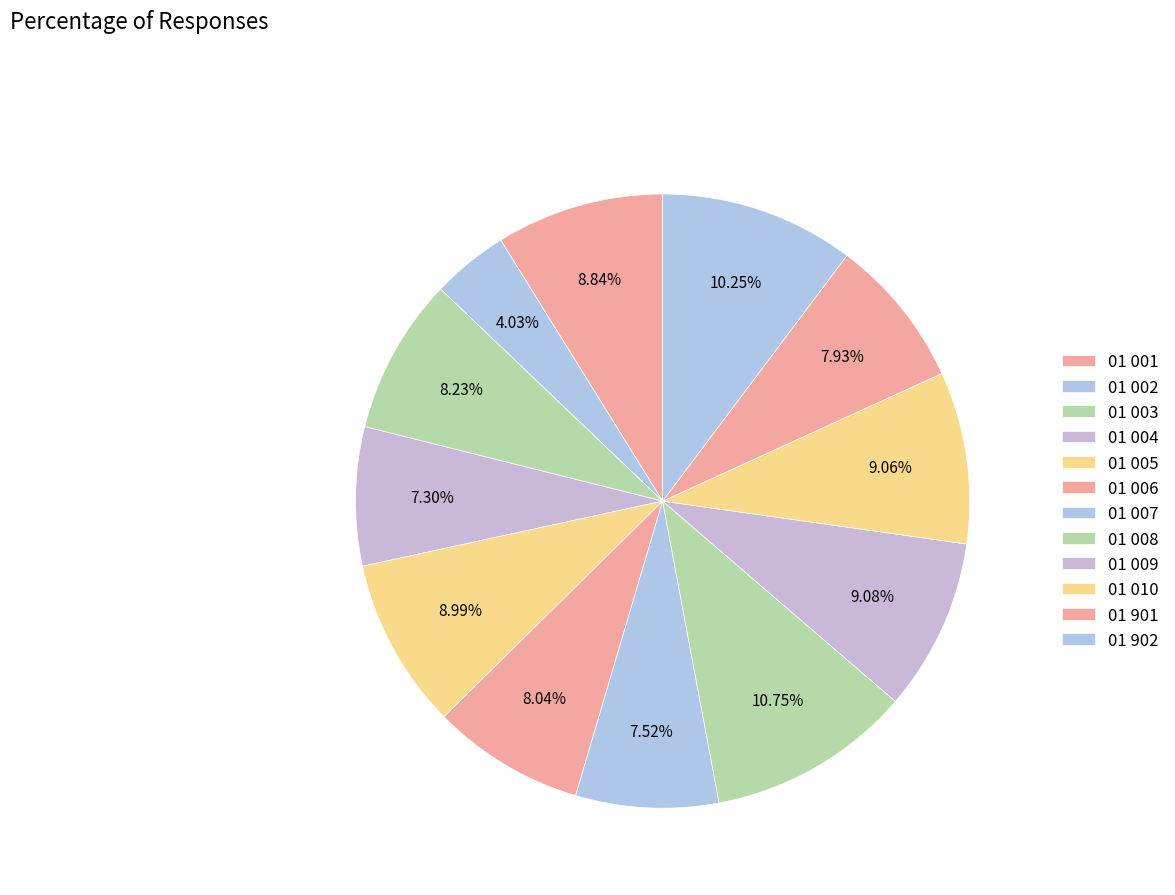

Combined, do 01 007 and 01 902 account for over 50%?

No